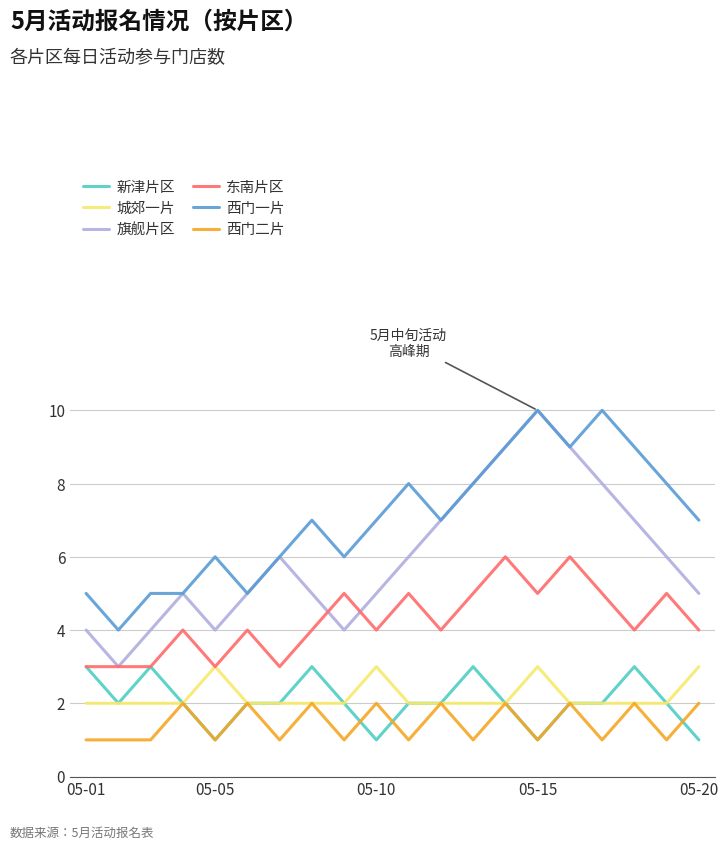

What is the greatest value displayed?

10